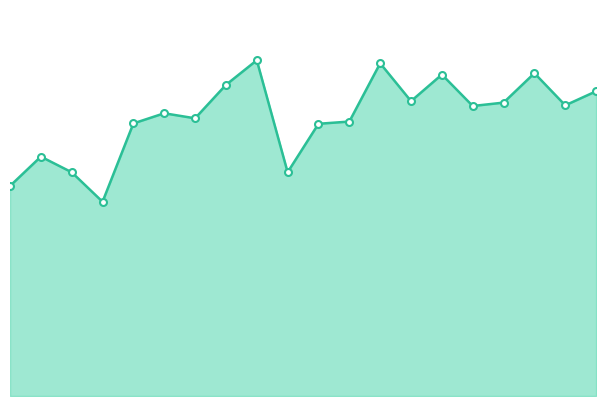

List the labels in order of value, smallest first.

4, 1, 3, 10, 2, 11, 5, 12, 7, 6, 16, 19, 17, 14, 20, 8, 15, 18, 13, 9